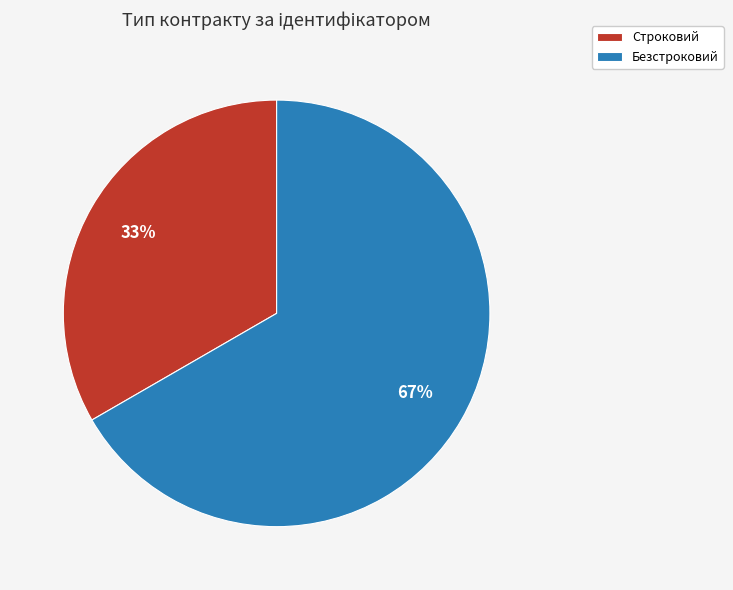

To the nearest percent, what percentage of the pie is Безстроковий?

67%